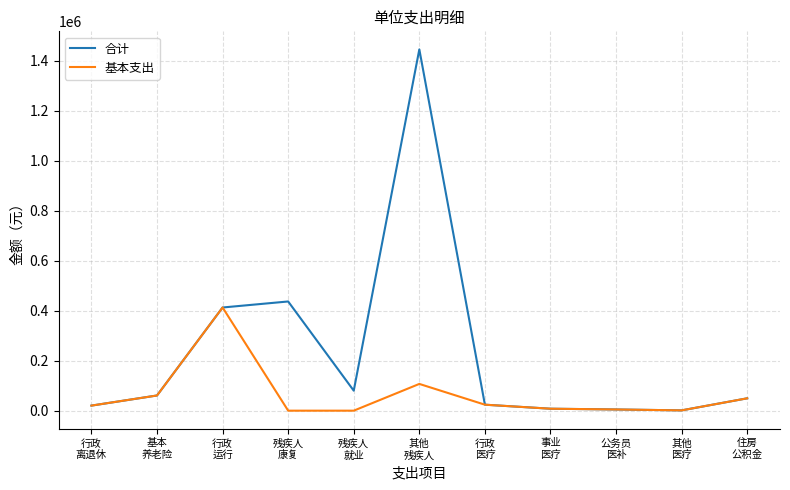

True or false: 合计 has a value of 1445835.9 at 其他
残疾人.

True